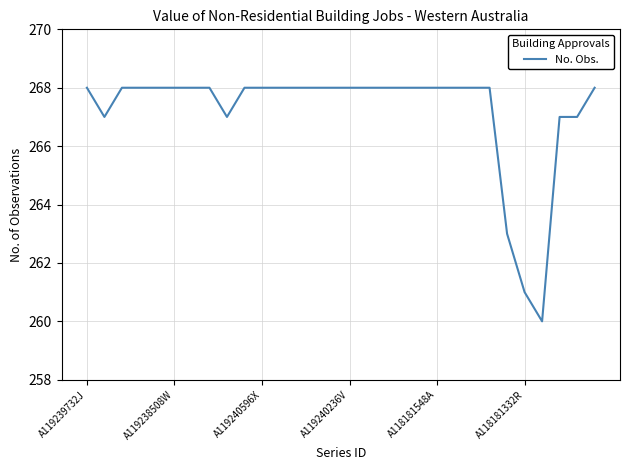

Does the chart display data point markers on the line(s)?

No